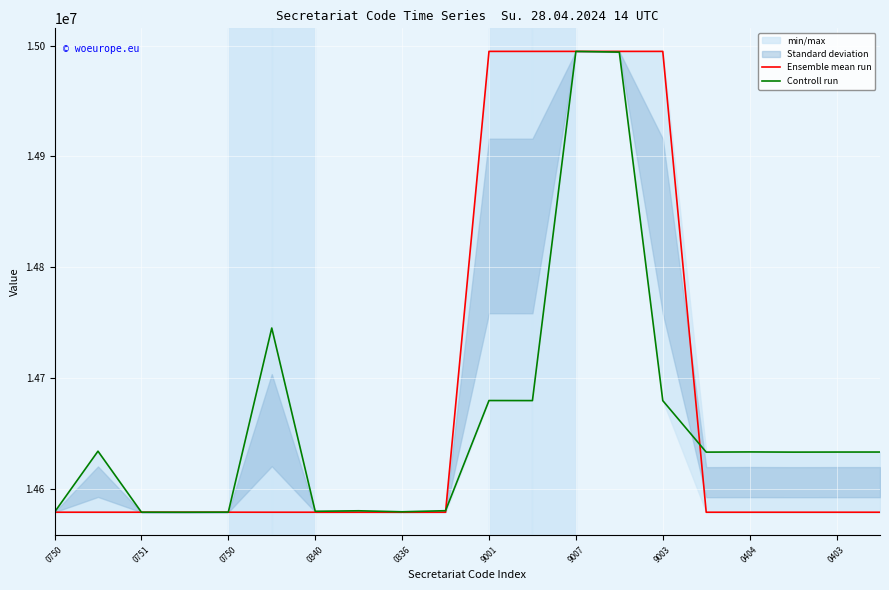

What is the label of the 13th point from the right?

9003